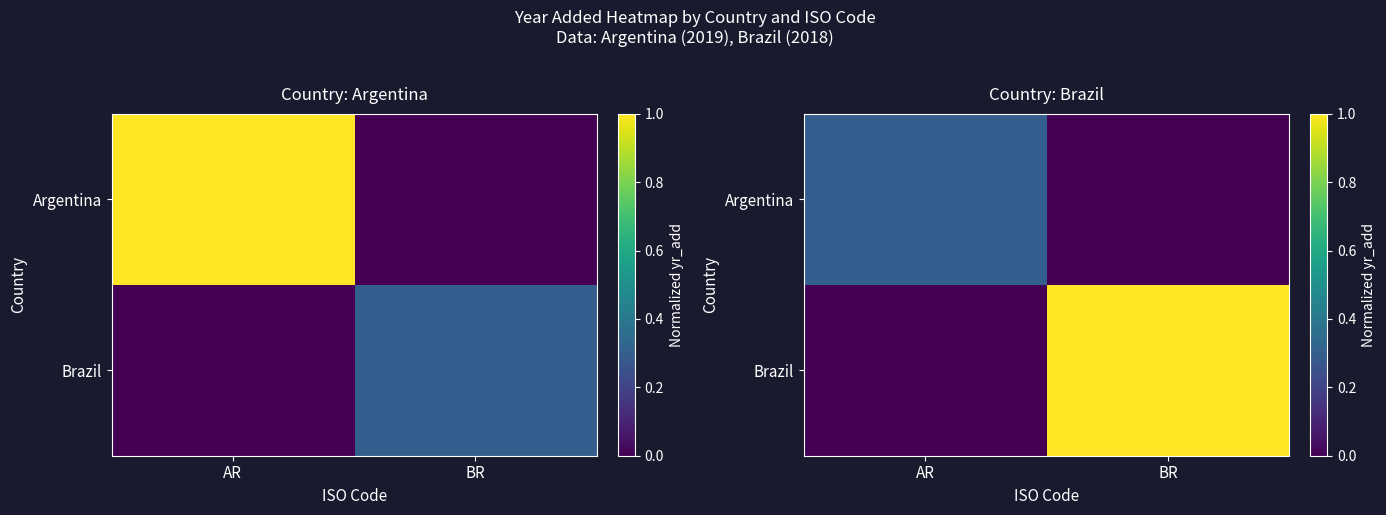

Where is Brazil nearest to the value 0?

AR